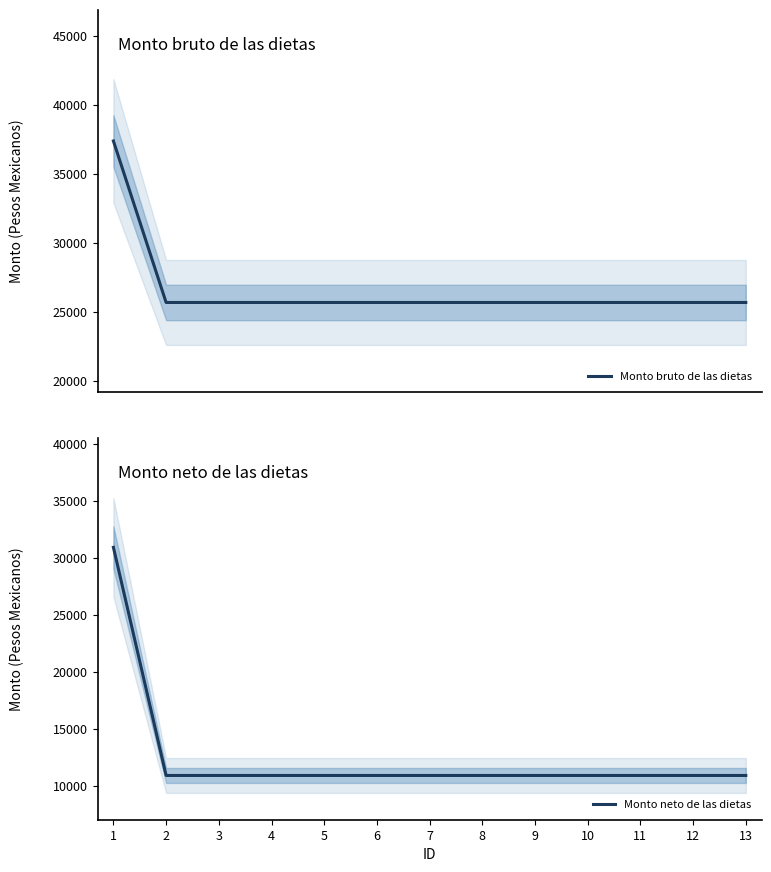

At how many categories does at least one series exceed 24875?

13